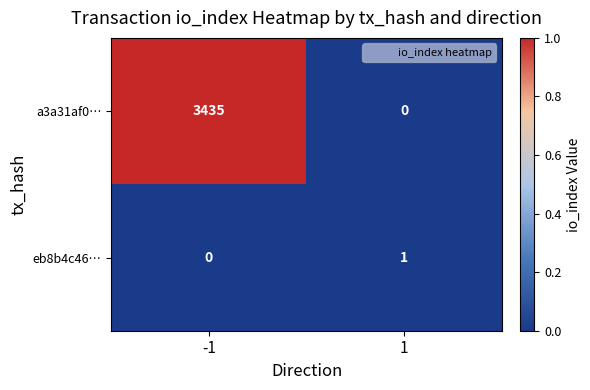

Which series has the largest range (max minus min)?

a3a31af0…